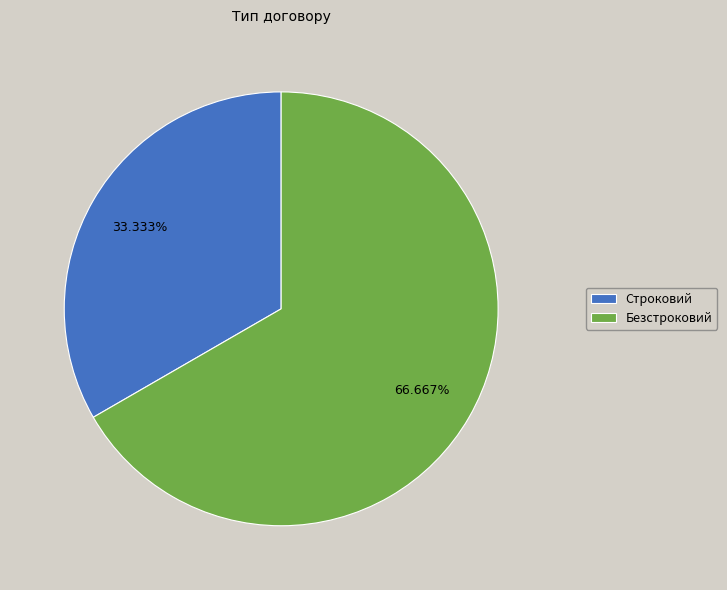

Which slice is the largest?

Безстроковий